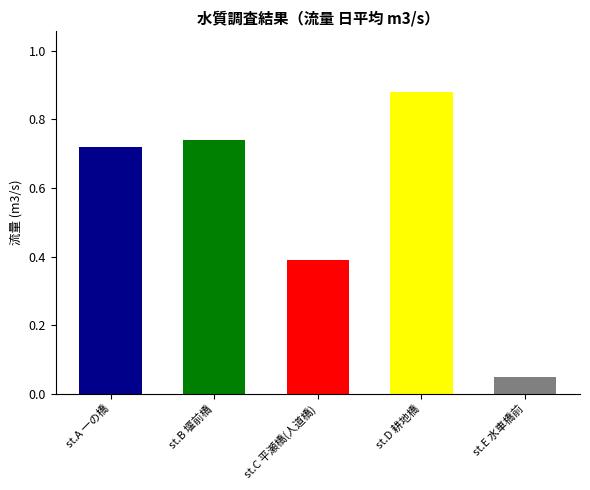

List the labels in order of value, largest first.

st.D 耕地橋, st.B 堰前橋, st.A 一の橋, st.C 平瀬橋(人道橋), st.E 水車橋前